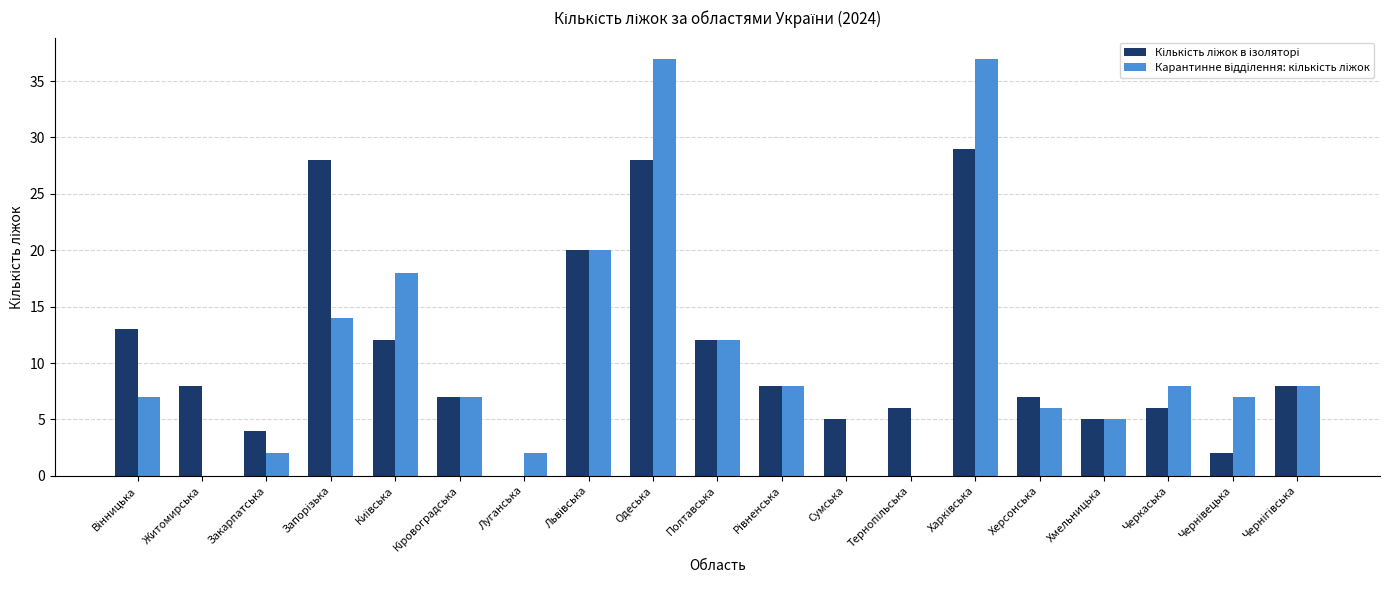

What is the maximum value shown in the chart?

37